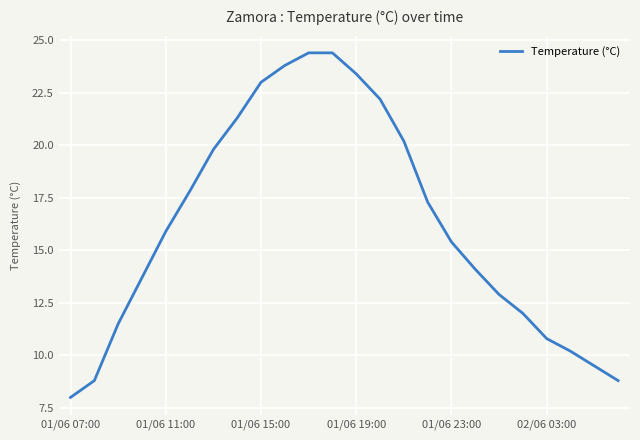

Does the chart display data point markers on the line(s)?

No